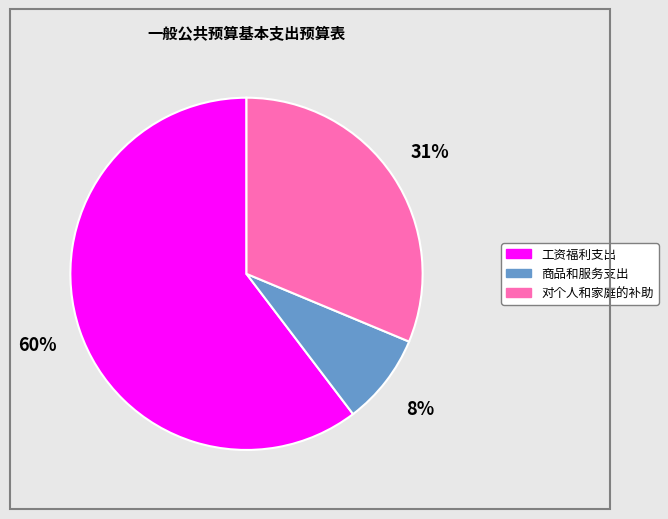

True or false: 工资福利支出 accounts for 60% of the total.

True